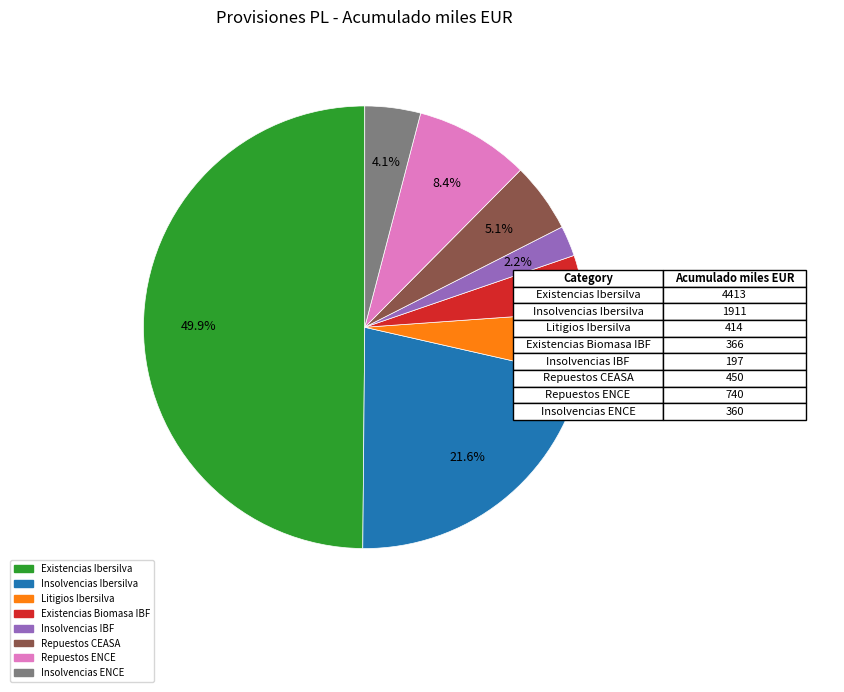

How many slices are in this pie chart?

8